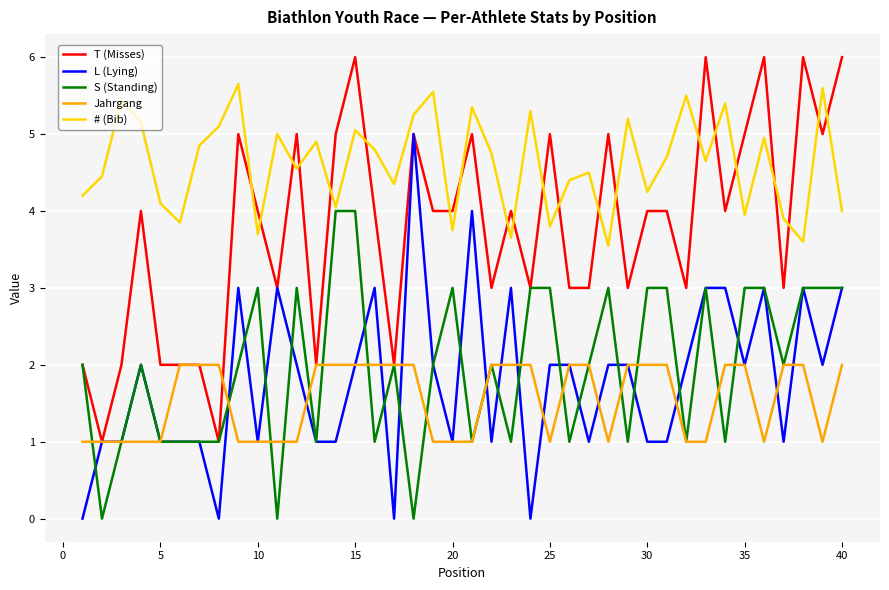

What is the sum of all T (Misses) values?

151.0